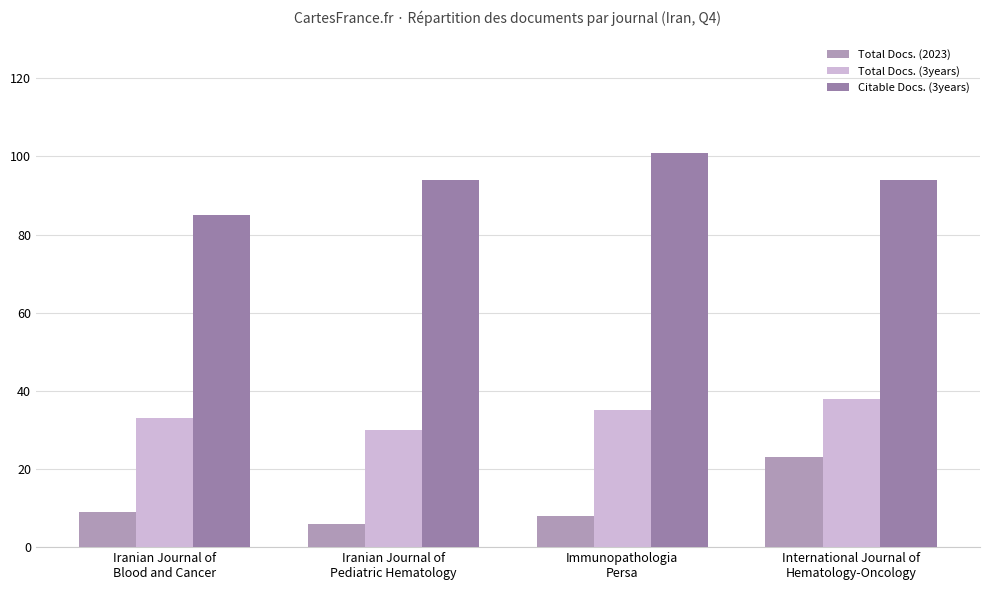

List the series in order of their peak value, lowest first.

Total Docs. (2023), Total Docs. (3years), Citable Docs. (3years)